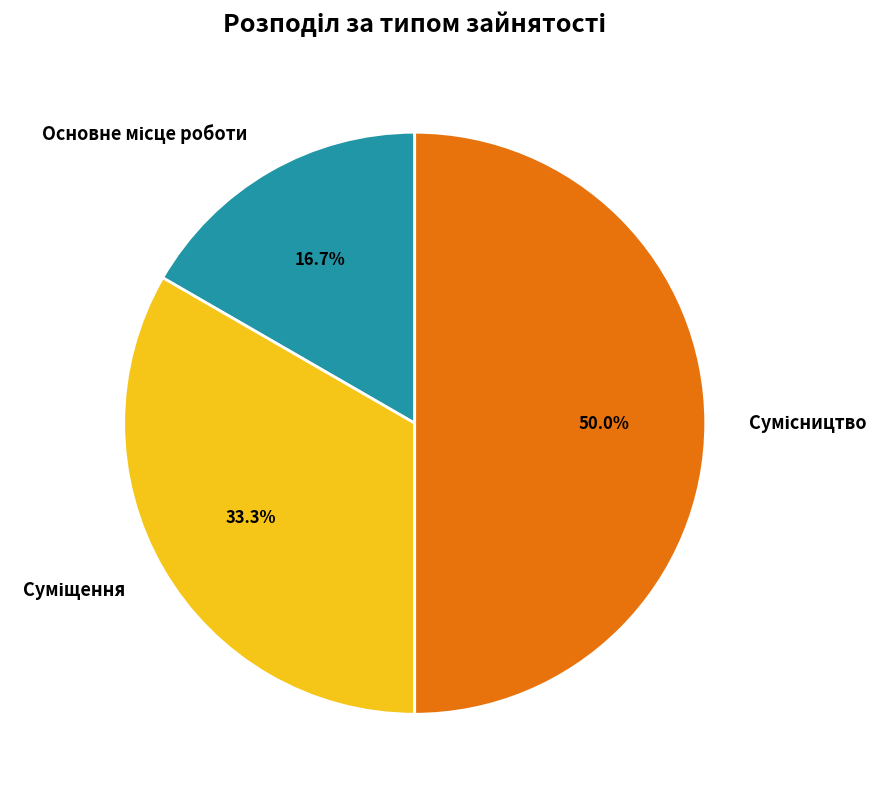

To the nearest percent, what percentage of the pie is Основне місце роботи?

17%